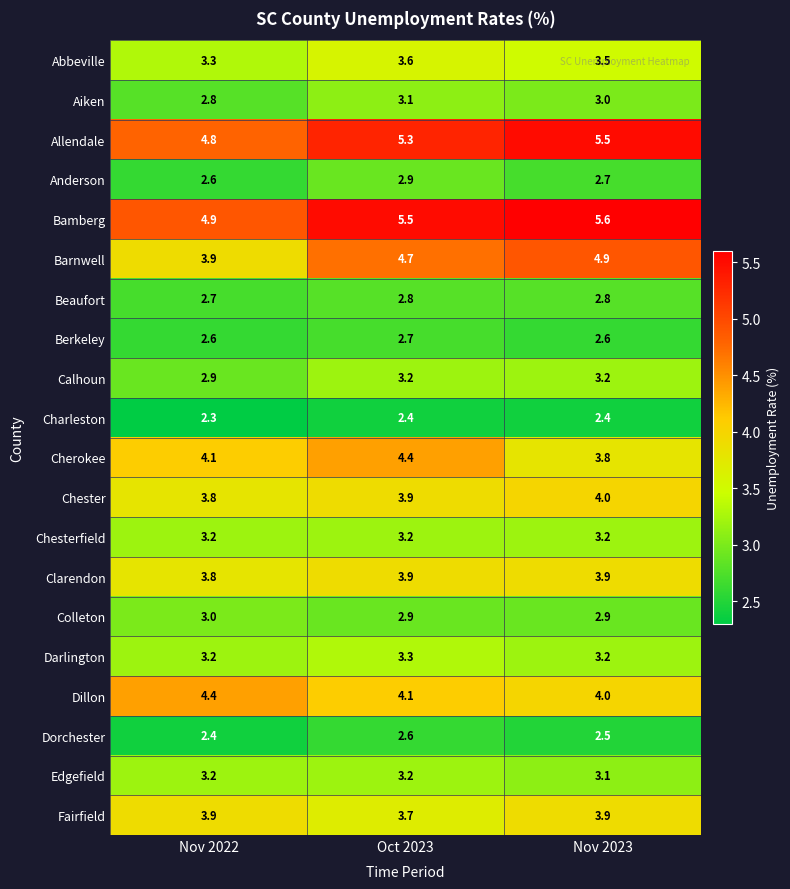

What is the average value of the Dorchester series?

2.5